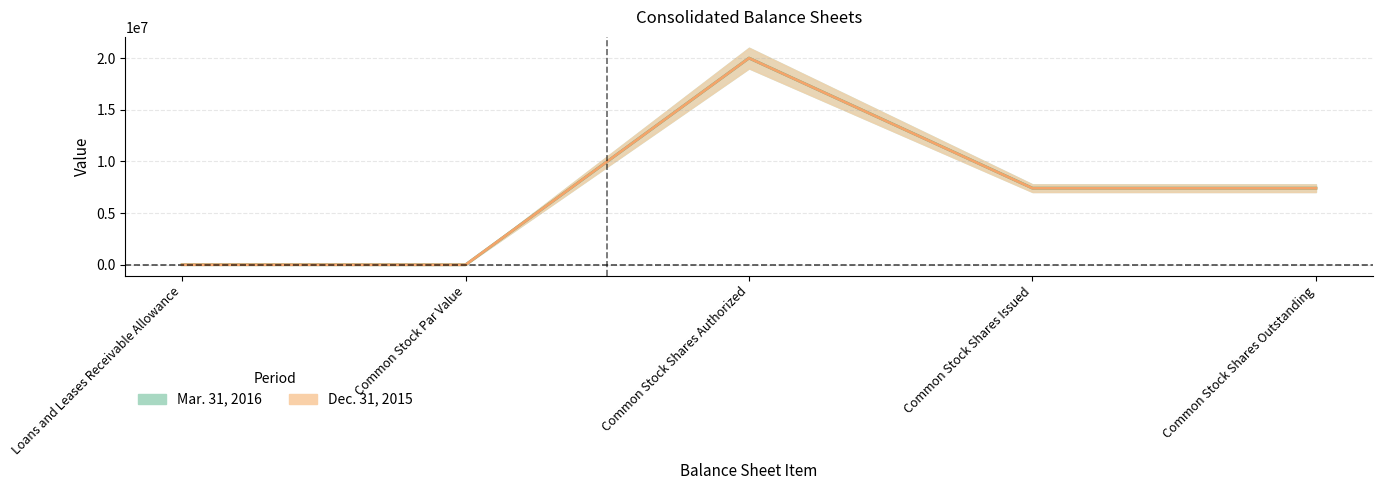

Is it true that Mar. 31, 2016 equals 6209 at Loans and Leases Receivable Allowance?

True